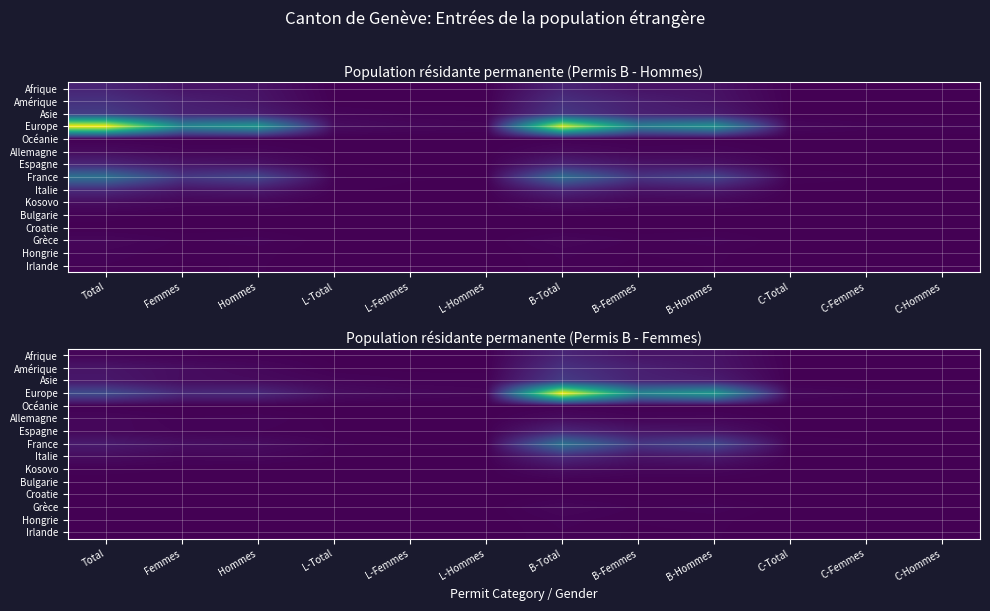

Rank the series by their maximum value, from lowest to highest.

Croatie, Bulgarie, Océanie, Irlande, Hongrie, Grèce, Allemagne, Kosovo, Afrique, Espagne, Italie, Amérique, Asie, France, Europe